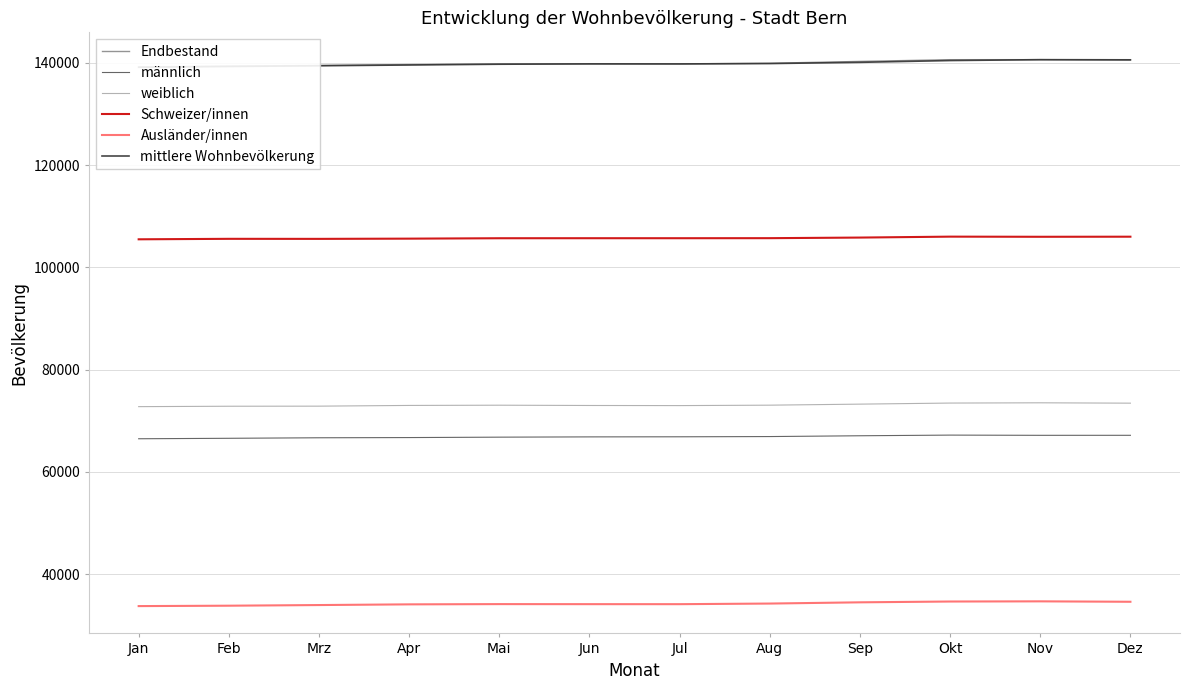

Rank the series at Mrz from highest to lowest value.

Endbestand, mittlere Wohnbevölkerung, Schweizer/innen, weiblich, männlich, Ausländer/innen